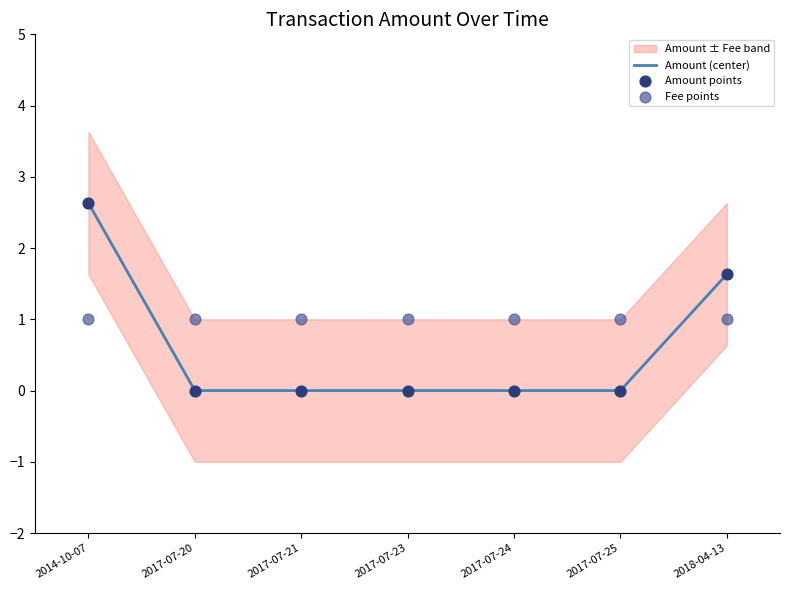

True or false: Amount (center) has a value of 2.6 at 2014-10-07.

True